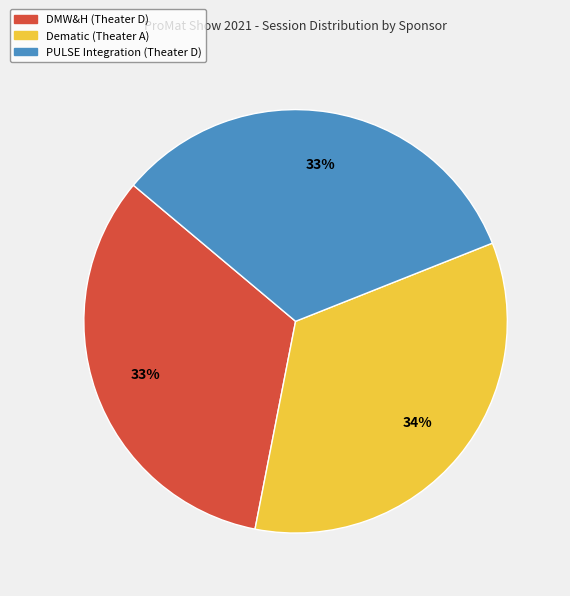

How many slices are in this pie chart?

3